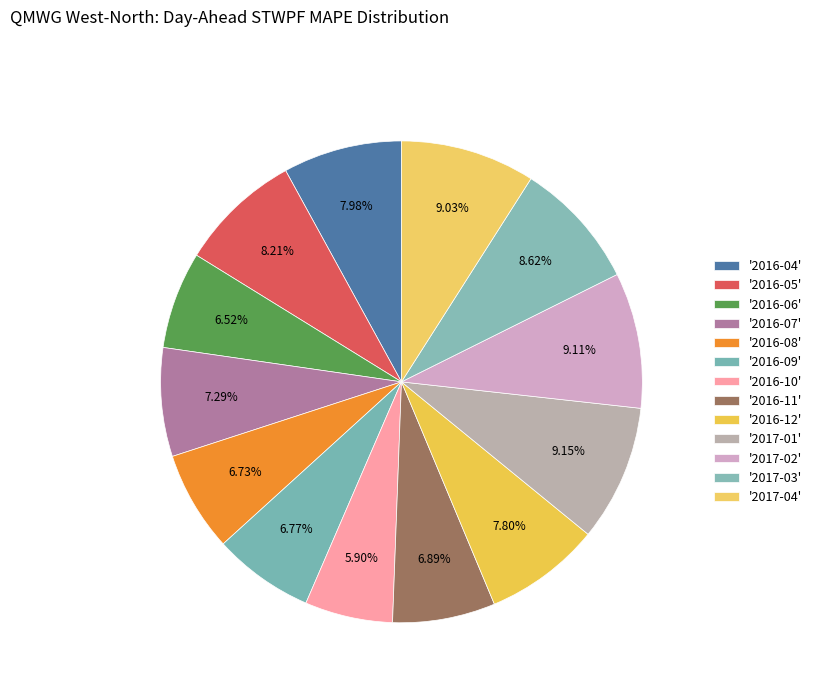

How many segments does this pie chart have?

13